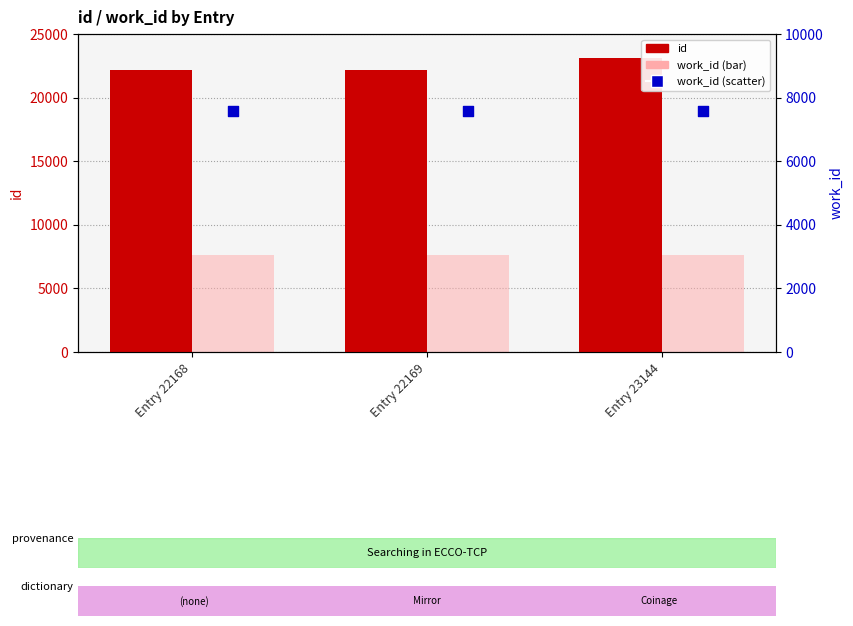

Is the value of id at Entry 23144 greater than the value of work_id (bar) at Entry 23144?

Yes